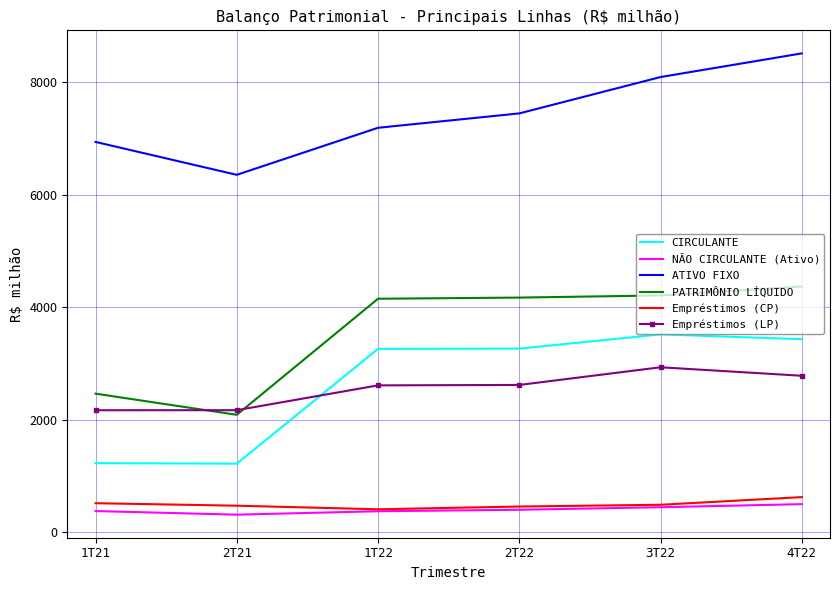

What are all the series names shown in the legend?

CIRCULANTE, NÃO CIRCULANTE (Ativo), ATIVO FIXO, PATRIMÔNIO LÍQUIDO, Empréstimos (CP), Empréstimos (LP)